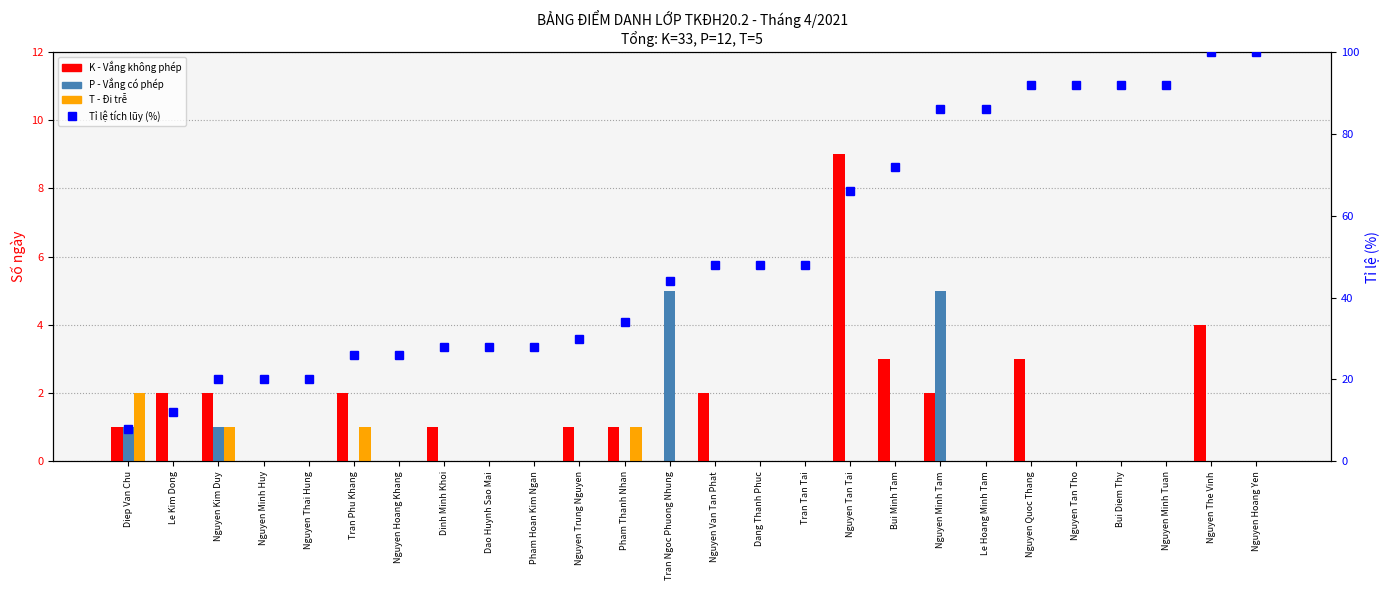

What is the total value across all series at Nguyen Minh Huy?

20.0